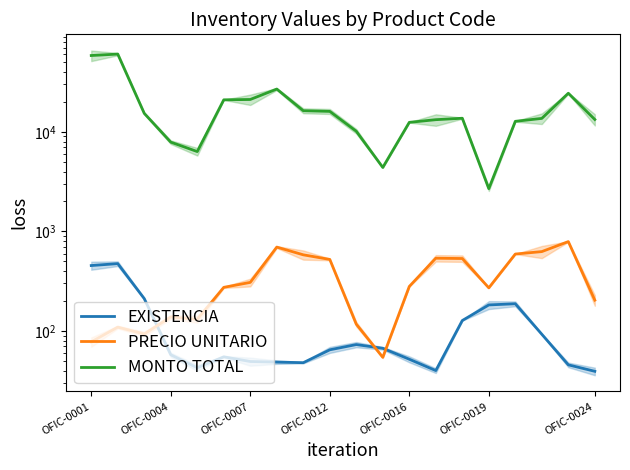

What is the maximum value shown in the chart?

60539.1